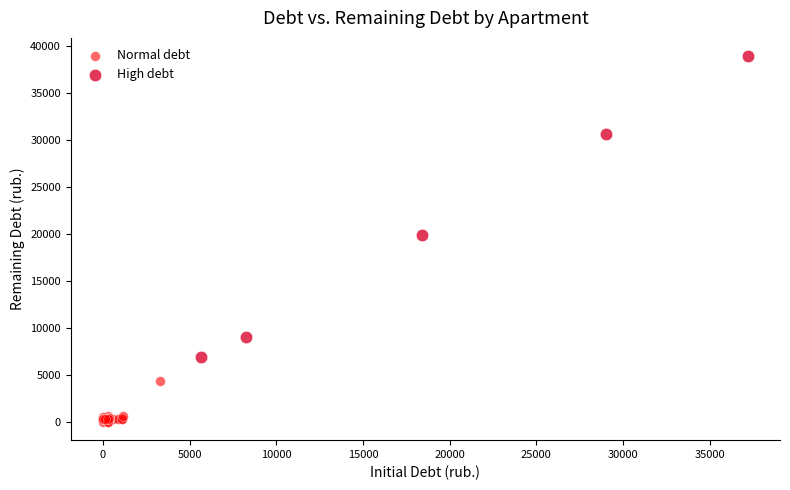

Which series contains the lowest Y value?

Normal debt